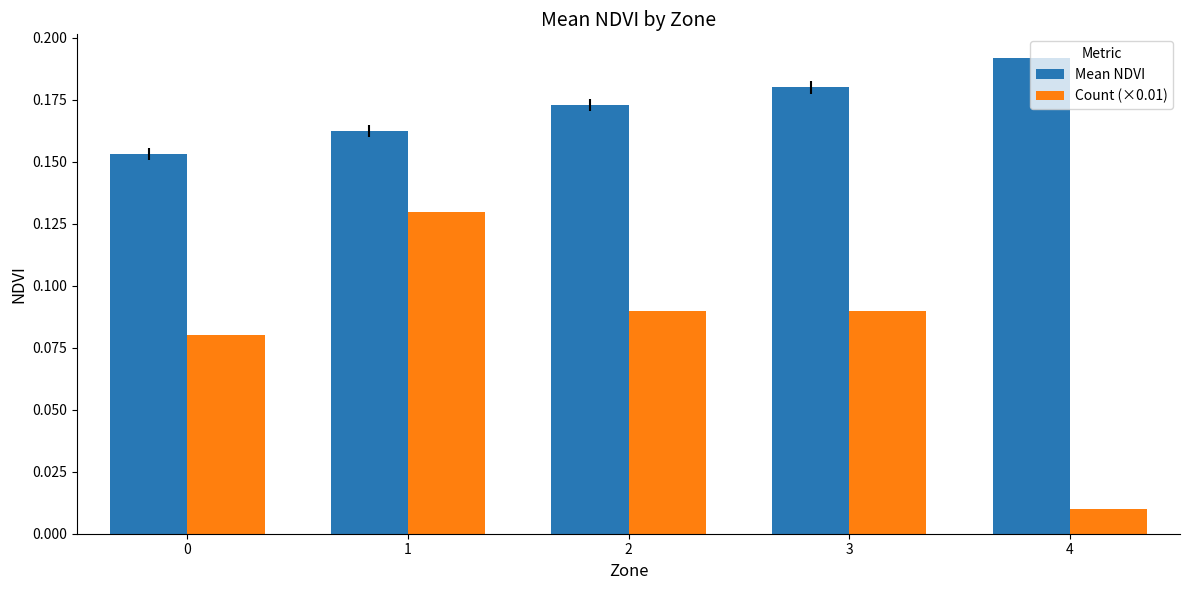

Is it true that Count (×0.01) equals 0.0 at 3?

False